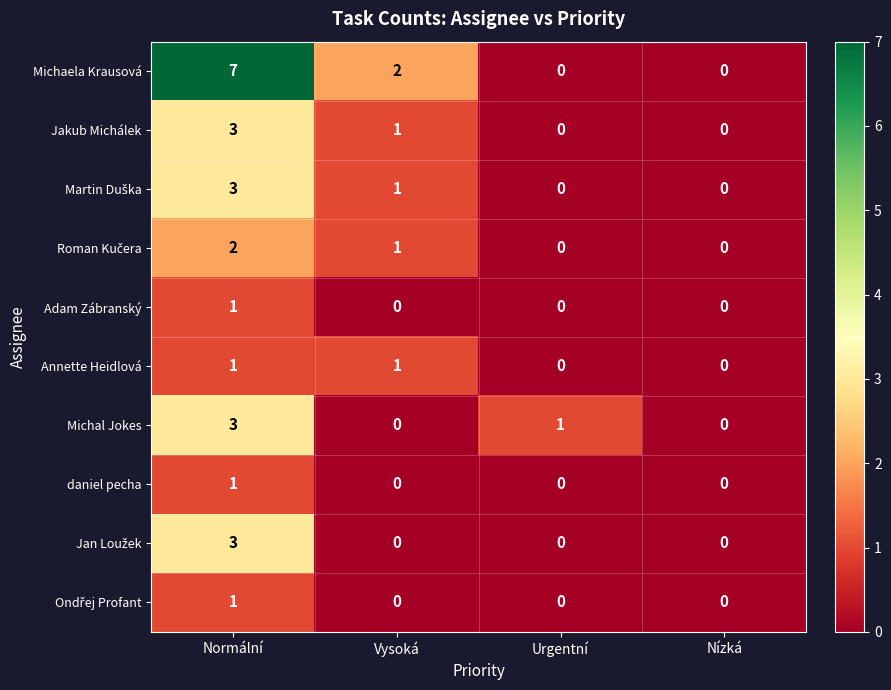

At which category does the chart reach its peak across all series?

Normální